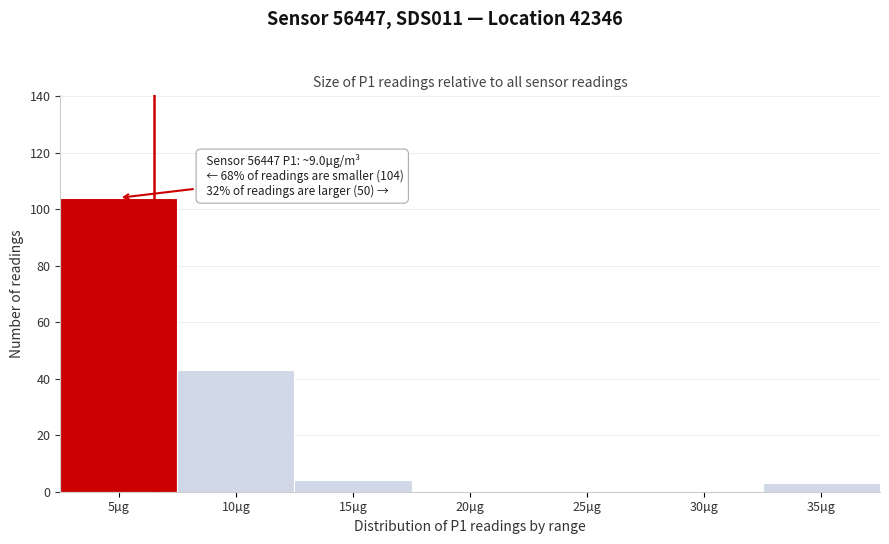

Reading left to right, extract all data points from this chart.

5µg=104	10µg=43	15µg=4	20µg=0	25µg=0	30µg=0	35µg=3